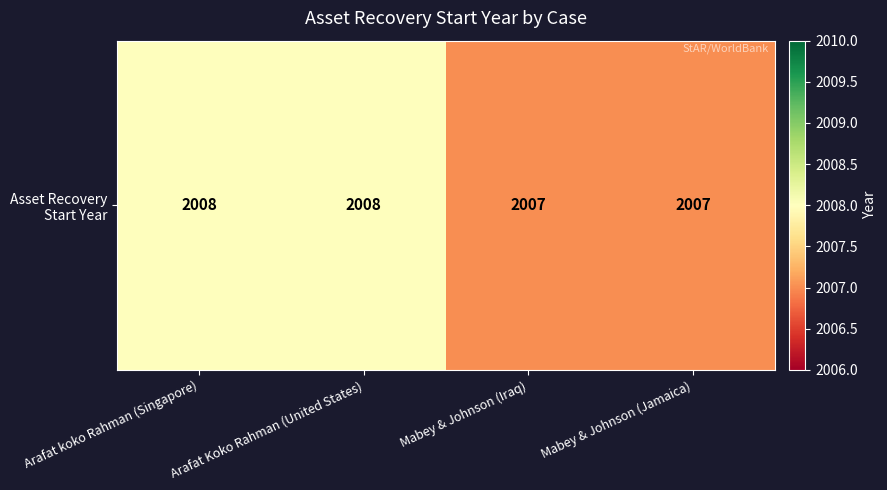

What is the difference between the maximum and minimum values?

1